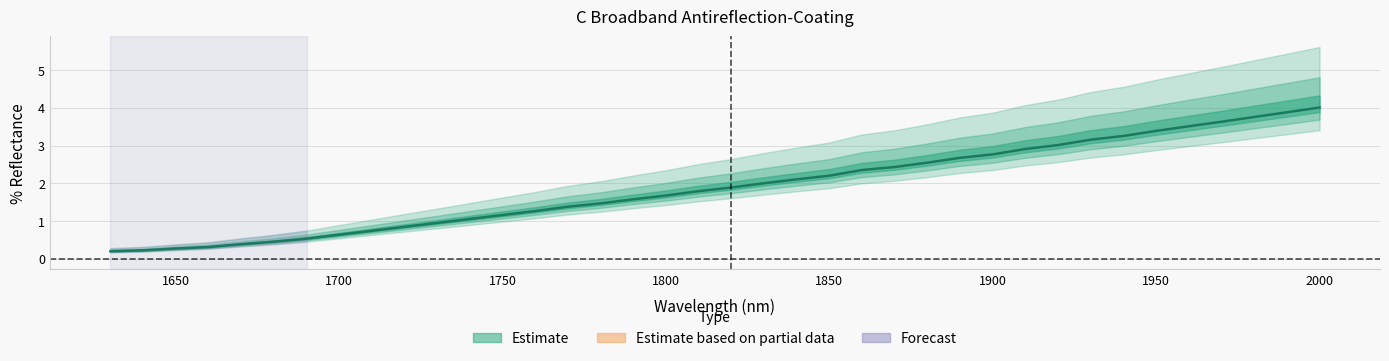

What is the maximum value shown in the chart?

4.0